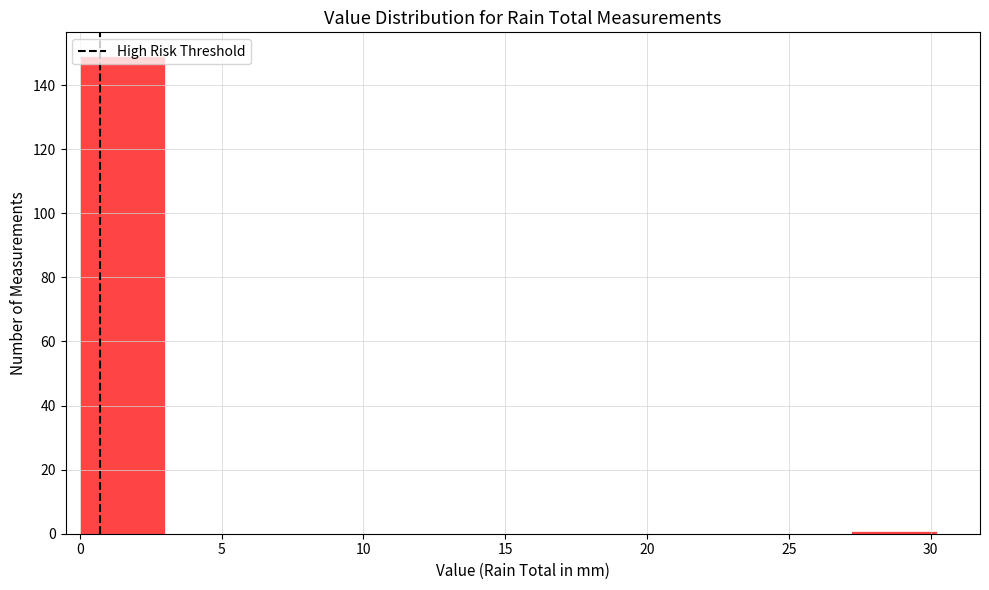

Reading left to right, transcribe this chart: for each bar, give the range it covers on the x-axis and its height. Neither the bar edges nor the heights are printed on the chart, so give them approximately, as read against the axes.

0 to 3: 150
3 to 6: 0
6 to 9: 0
9 to 12: 0
12 to 15: 0
15 to 18: 0
18 to 21: 0
21 to 24: 0
24 to 27: 0
27 to 30: under 2